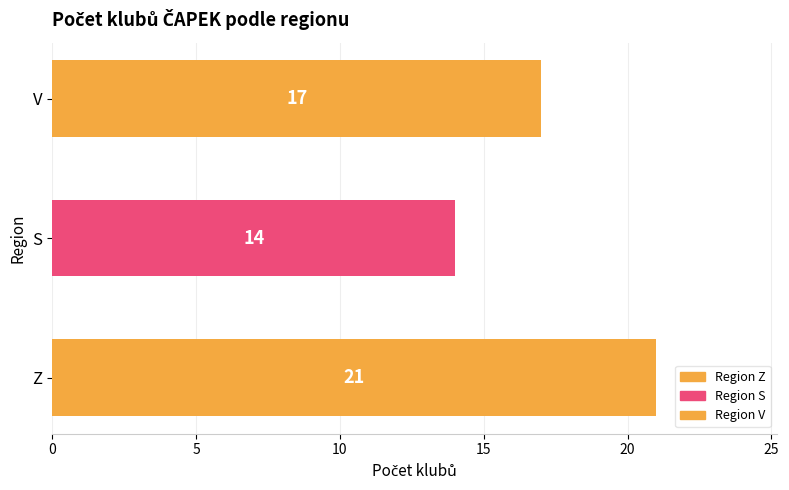

What is the difference between the maximum and minimum values?

7